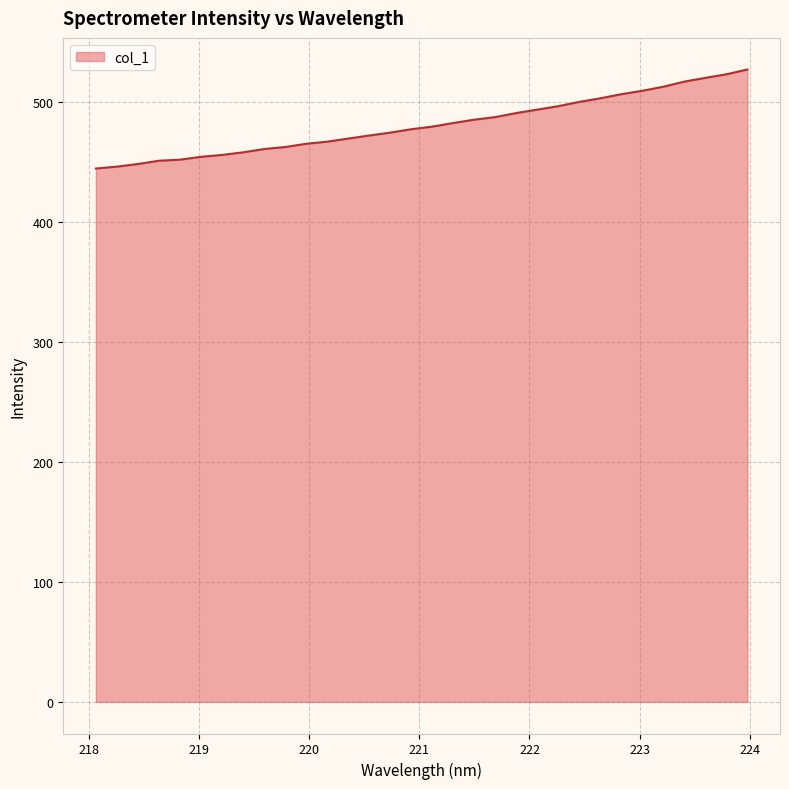

What is the difference between the maximum and minimum values?

82.6